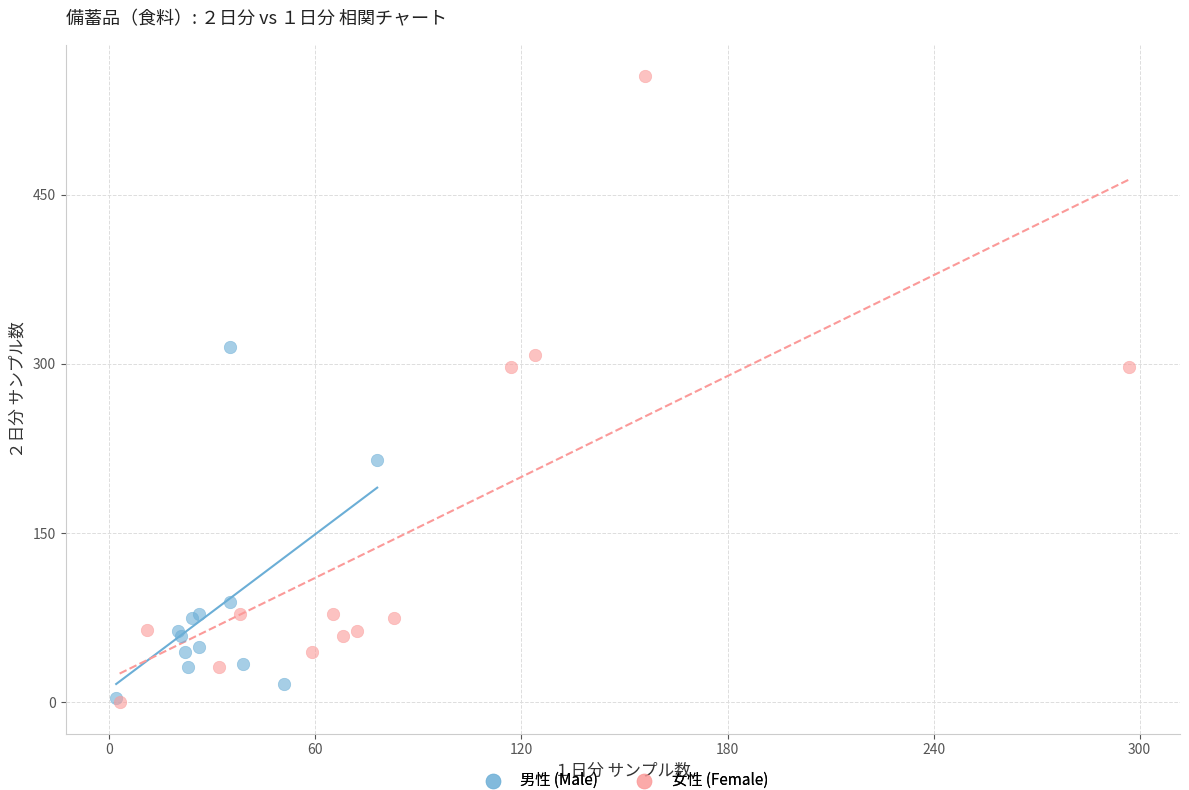

Which series has the widest spread of Y values?

女性 (Female)